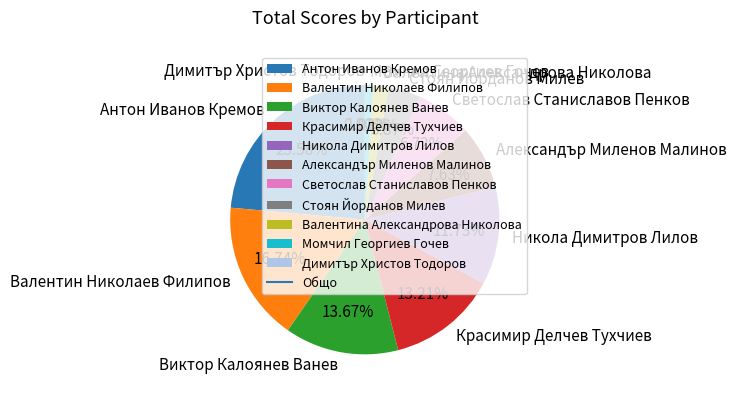

Is the sum of Димитър Христов Тодоров and Момчил Георгиев Гочев greater than half?

No